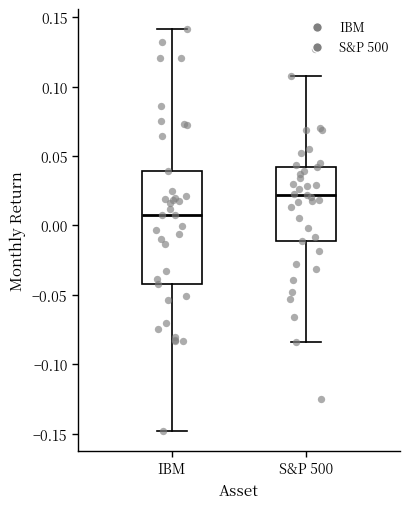

Reading left to right, read every box against the y-axis: the position of its median line, the range the box covers, and the ends of its whiskers. The values are not printed on the chart, so give them approximately, as read against the axis.

IBM: median 0.010, box -0.040 to 0.040, whiskers -0.150 to 0.140
S&P 500: median 0.020, box -0.010 to 0.040, whiskers -0.085 to 0.110